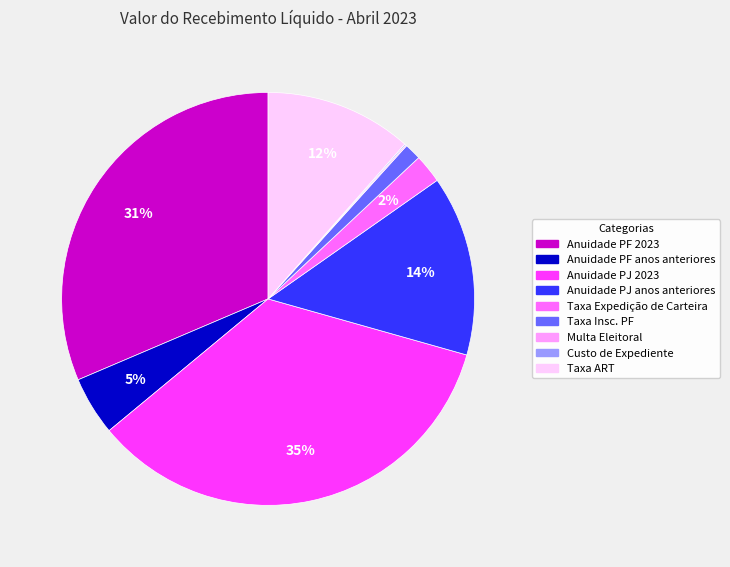

True or false: Anuidade PJ 2023 accounts for 28% of the total.

False